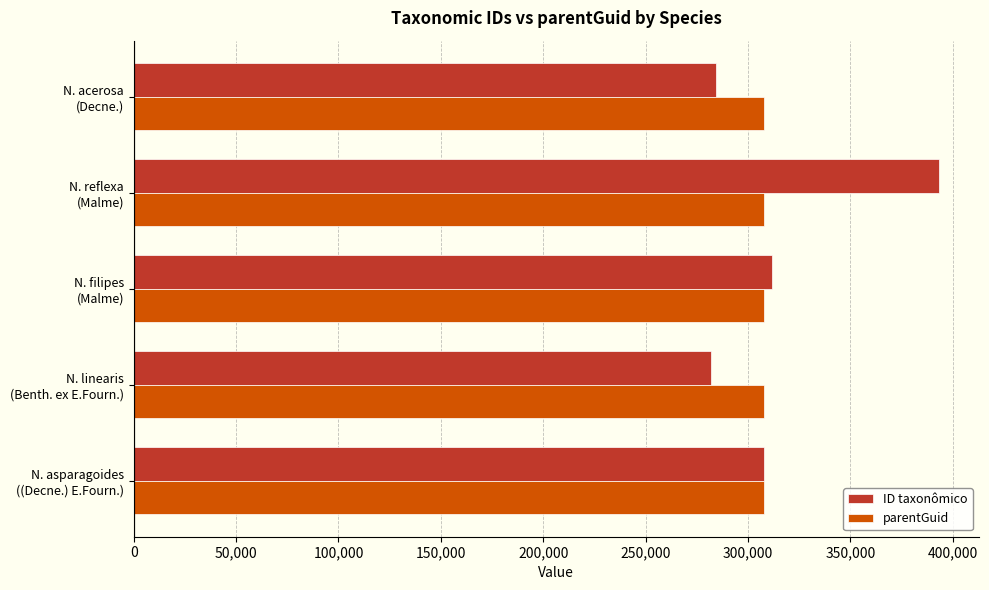

Which series has the widest spread of values?

ID taxonômico